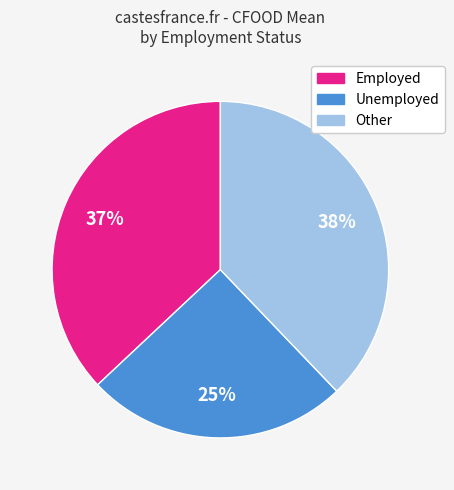

Which has a higher value, Unemployed or Other?

Other